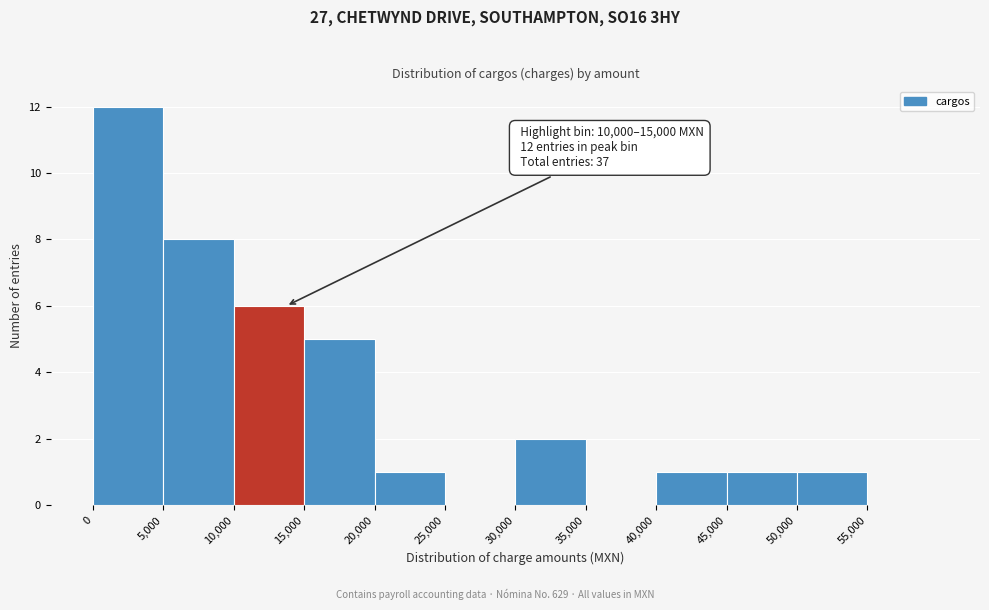

Over which range of the x-axis is the bar tallest?

0 to 5000